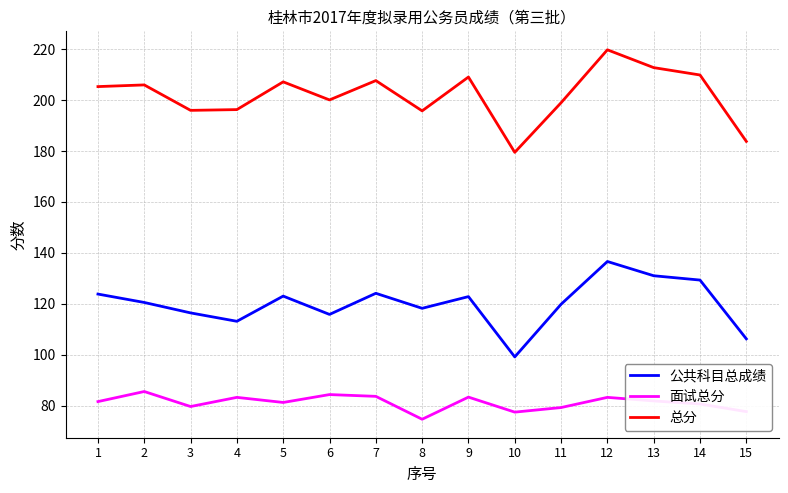

In 公共科目总成绩, how many points are lower than both neighbors (excluding endpoints)?

4